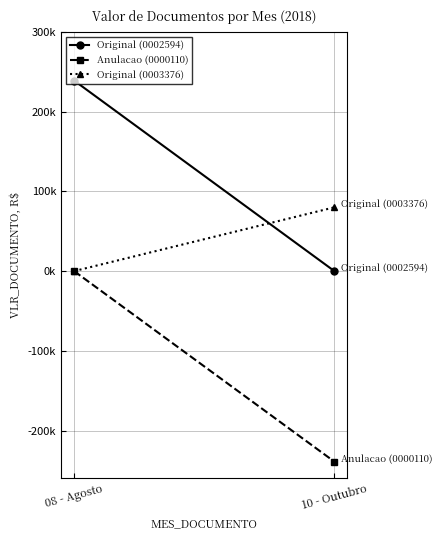

The value of Anulacao (0000110) at 10 - Outubro is -239000. True or false?

True